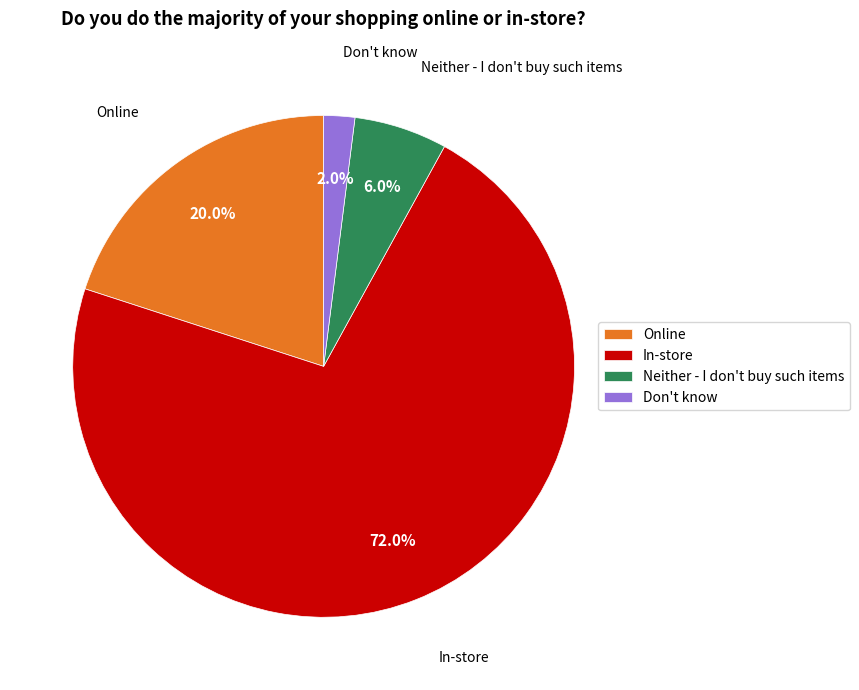

How many segments does this pie chart have?

4